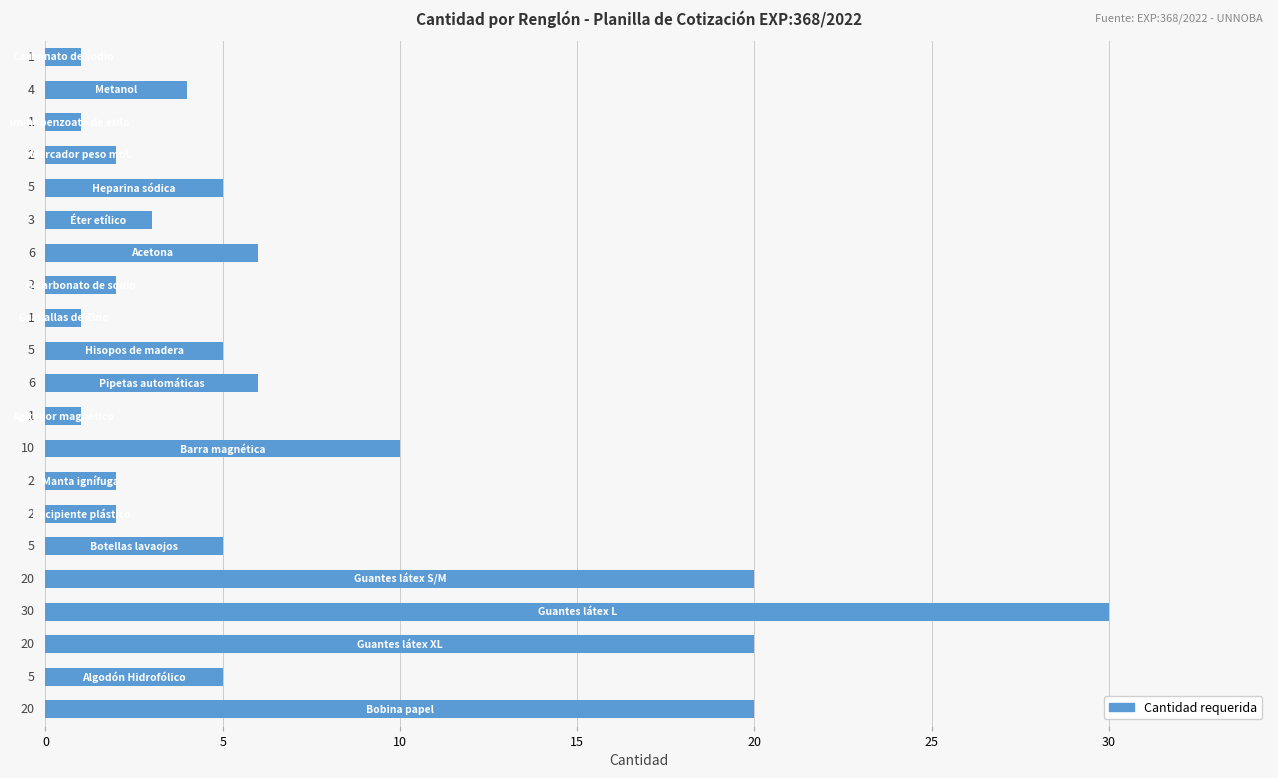

What is the difference between the second highest and minimum values?

19